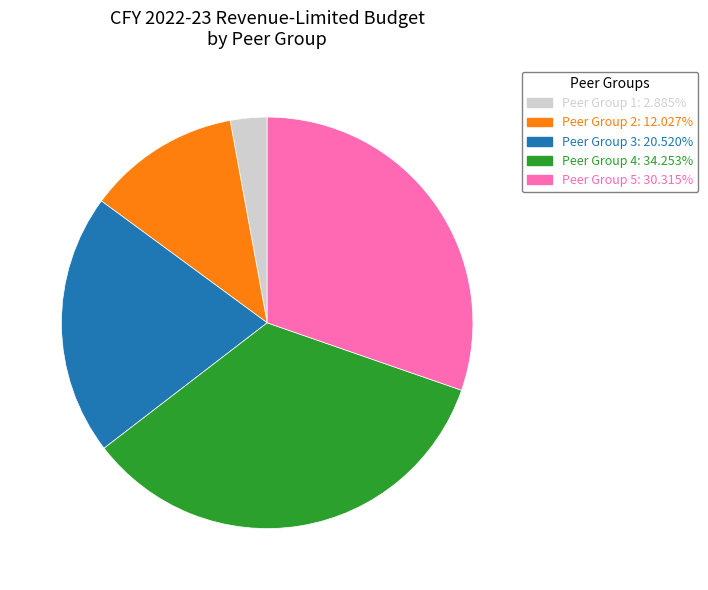

Does any single category account for the majority?

No